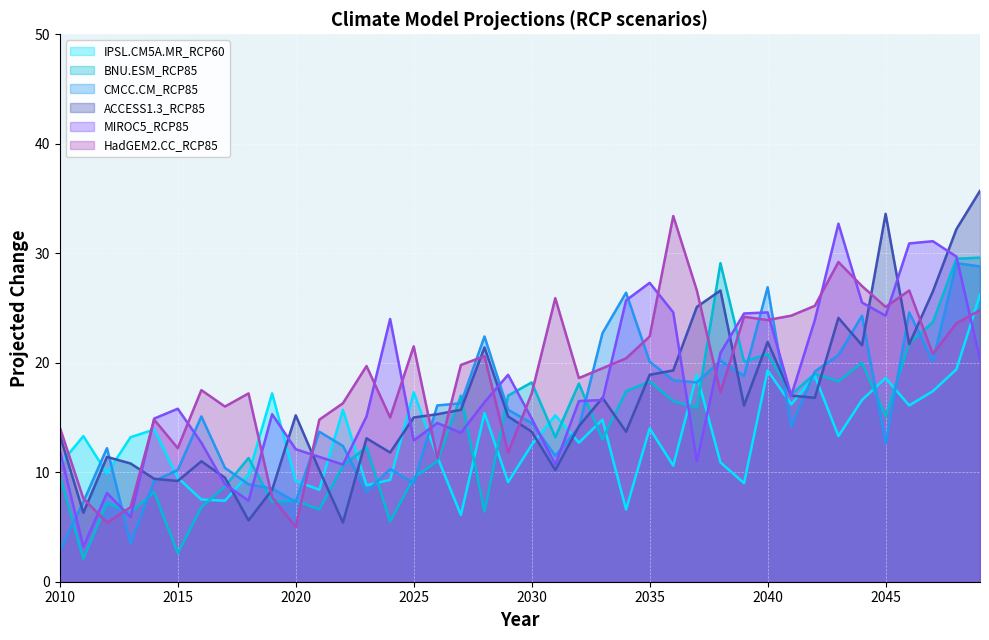

Reading left to right, what are all the values shown in this chart?

BNU.ESM_RCP85: 9.7	2.1	7.2	6.3	8.2	2.6	6.8	8.7	11.3	7.3	7.4	6.6	10.6	12.3	5.5	9.5	11.0	17.0	6.4	17.0	18.2	13.2	18.1	13.0	17.4	18.3	16.5	15.9	29.1	20.1	20.8	17.1	19.0	18.3	20.0	15.1	21.8	23.7	29.5	29.6
CMCC.CM_RCP85: 2.8	7.3	12.2	3.5	9.2	10.2	15.1	10.4	8.9	8.5	7.3	13.7	12.4	8.2	10.3	9.0	16.1	16.3	22.4	15.7	14.5	11.5	14.1	22.7	26.4	20.1	18.4	18.2	20.2	18.8	26.9	14.2	19.2	20.7	24.3	12.6	24.6	20.1	29.1	28.8
ACCESS1.3_RCP85: 13.4	6.3	11.4	10.8	9.4	9.2	11.0	9.5	5.6	8.4	15.2	10.2	5.4	13.1	11.8	15.0	15.3	15.7	21.4	15.1	13.7	10.2	14.2	16.8	13.7	18.9	19.3	25.1	26.6	16.1	21.9	17.0	16.8	24.1	21.6	33.6	21.7	26.5	32.2	35.7
IPSL.CM5A.MR_RCP60: 10.7	13.3	9.9	13.2	13.9	9.5	7.5	7.4	9.8	17.2	9.2	8.4	15.7	8.8	9.3	17.3	11.4	6.1	15.4	9.1	12.5	15.2	12.7	14.8	6.6	14.0	10.6	18.9	10.9	9.0	19.3	16.2	18.8	13.3	16.6	18.6	16.1	17.4	19.4	26.2
HadGEM2.CC_RCP85: 14.1	7.6	5.4	6.8	14.8	12.2	17.5	16.0	17.2	7.7	5.0	14.8	16.3	19.7	15.0	21.5	11.3	19.8	20.6	11.8	17.2	25.9	18.6	19.5	20.4	22.4	33.4	26.6	17.3	24.2	23.9	24.3	25.2	29.2	27.0	25.1	26.6	20.8	23.6	24.8
MIROC5_RCP85: 12.0	3.2	8.1	5.9	14.9	15.8	12.7	8.9	7.4	15.3	12.1	11.4	10.7	15.1	24.0	12.9	14.5	13.6	16.4	18.9	14.9	10.7	16.5	16.6	25.7	27.3	24.6	11.0	20.9	24.5	24.6	17.0	23.9	32.7	25.5	24.3	30.9	31.1	29.7	20.3